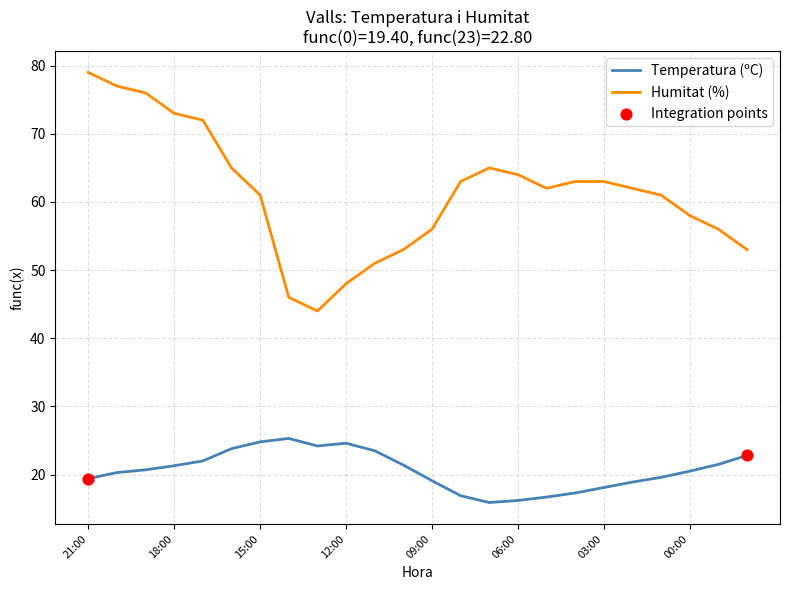

What is the greatest value displayed?

79.0